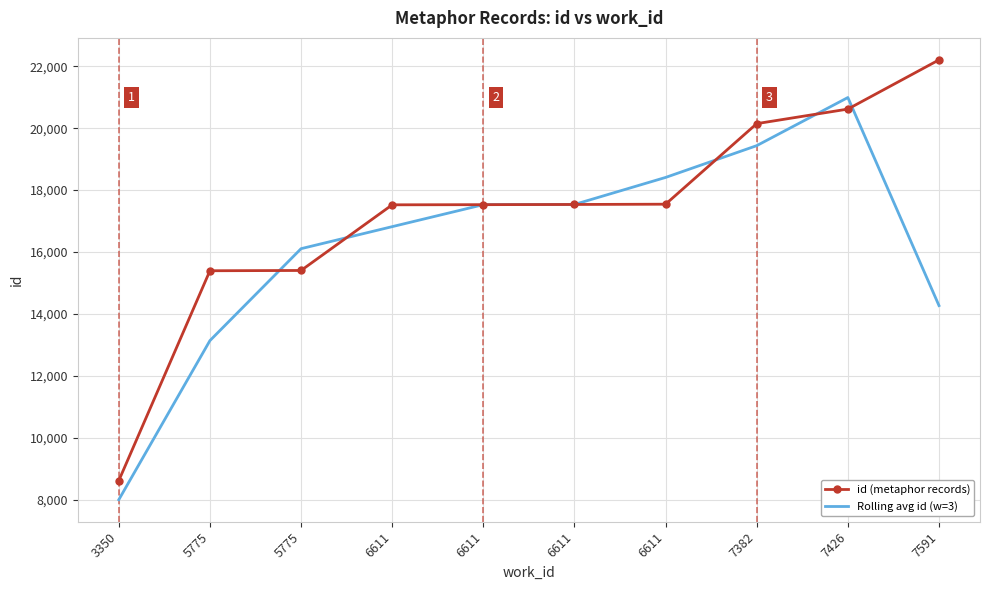

Which has a higher value, 5775 or 5775?

5775